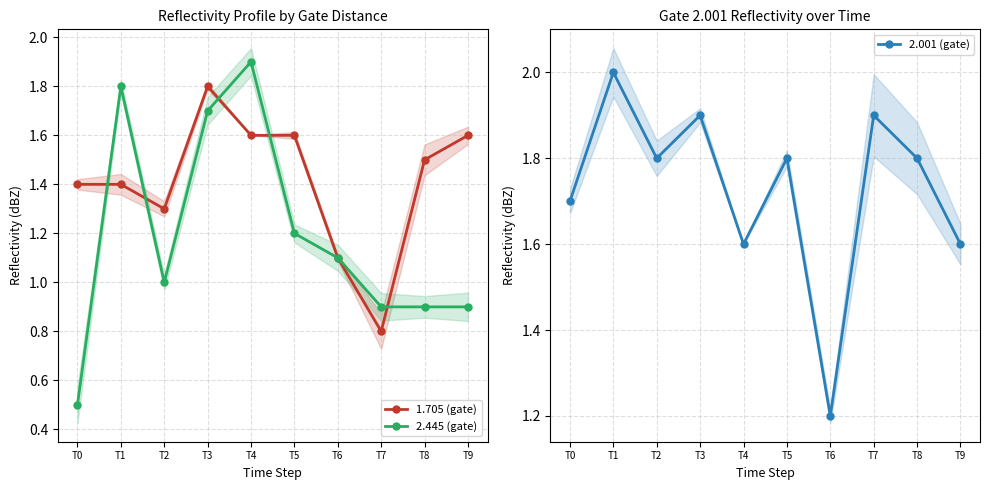

Reading left to right, extract all data points from this chart.

1.705 (gate): 1.4	1.4	1.3	1.8	1.6	1.6	1.1	0.8	1.5	1.6
2.445 (gate): 0.5	1.8	1.0	1.7	1.9	1.2	1.1	0.9	0.9	0.9
2.001 (gate): 1.7	2.0	1.8	1.9	1.6	1.8	1.2	1.9	1.8	1.6